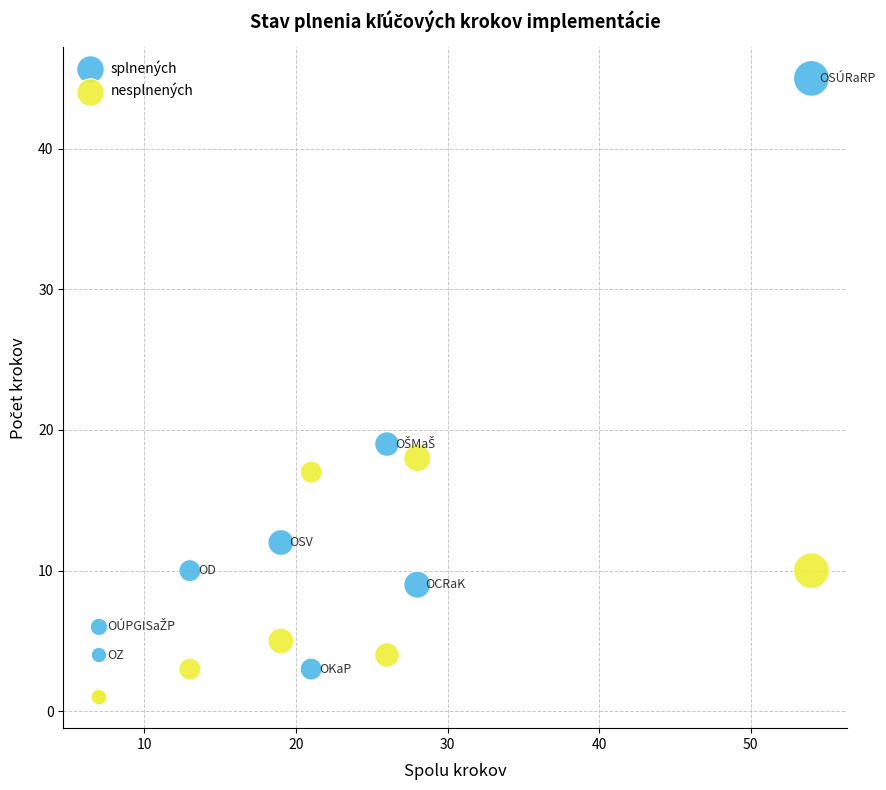

In the splnených series, what Y value is closest to 24?

19